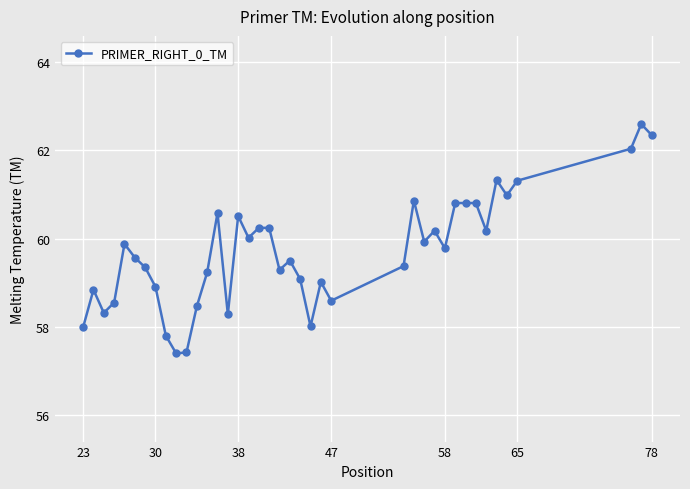

What is the difference between the maximum and minimum values?

5.2